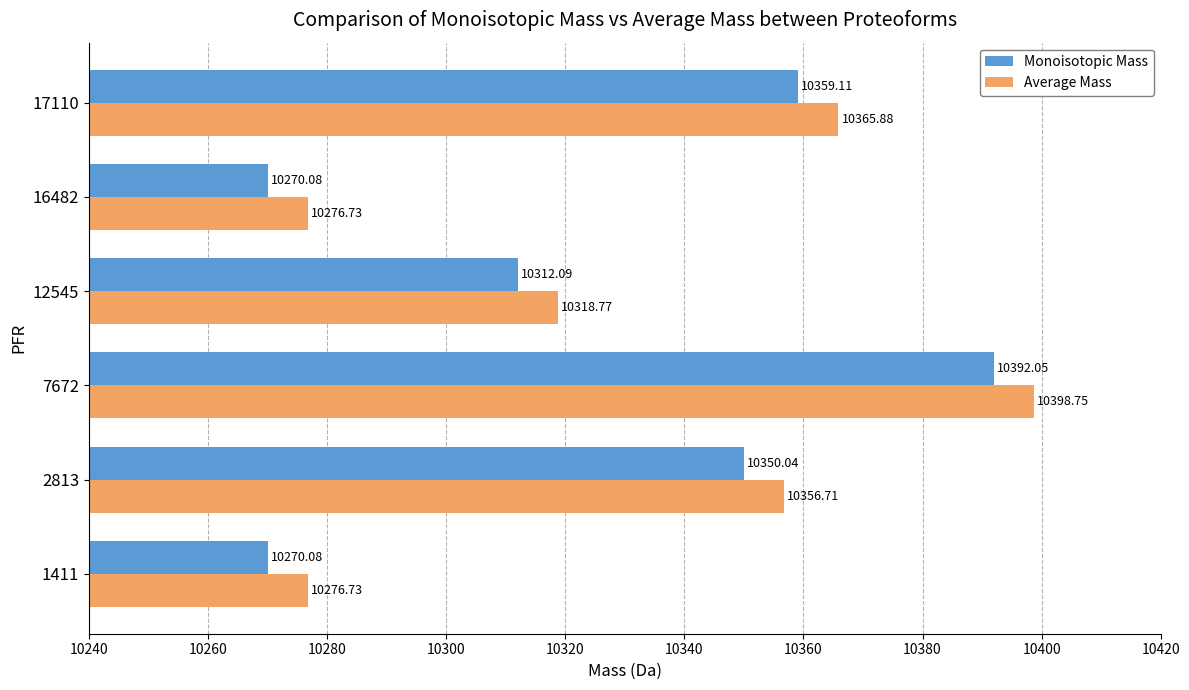

At 7672, list the series in order from smallest to largest.

Monoisotopic Mass, Average Mass